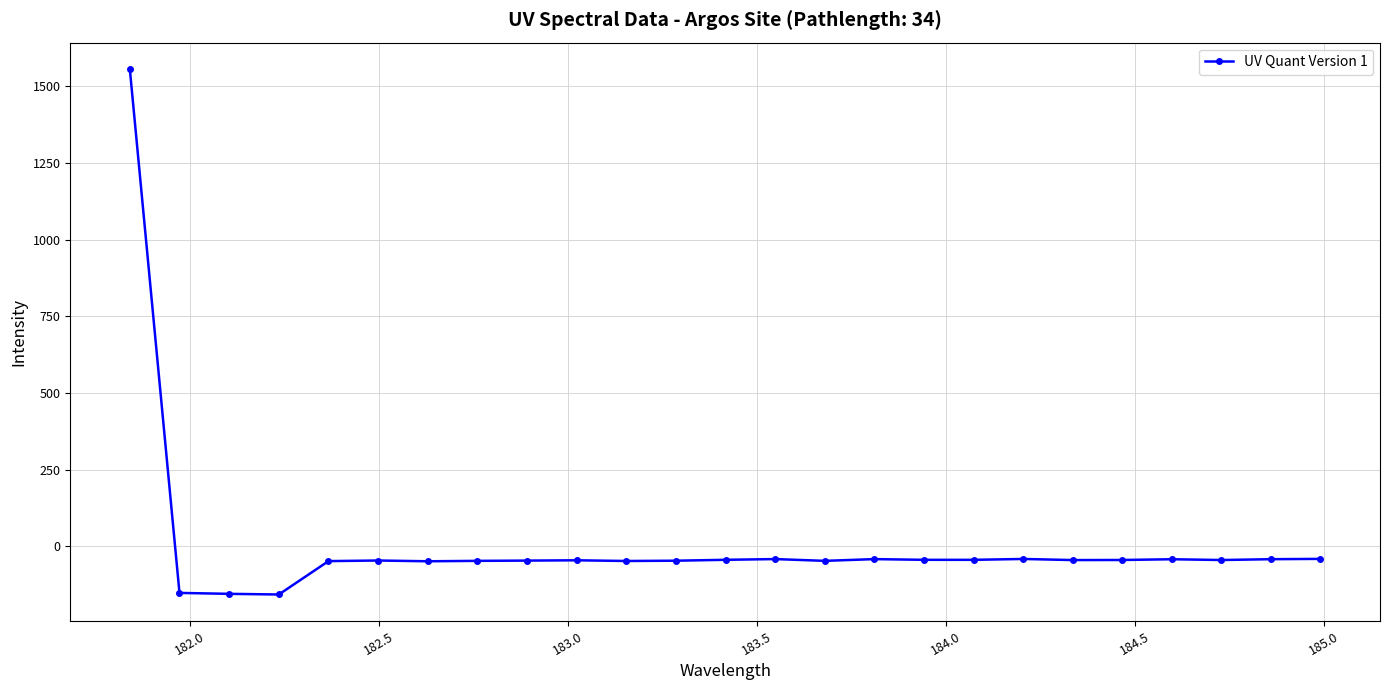

What is the value of the 24th point from the left?

-42.0